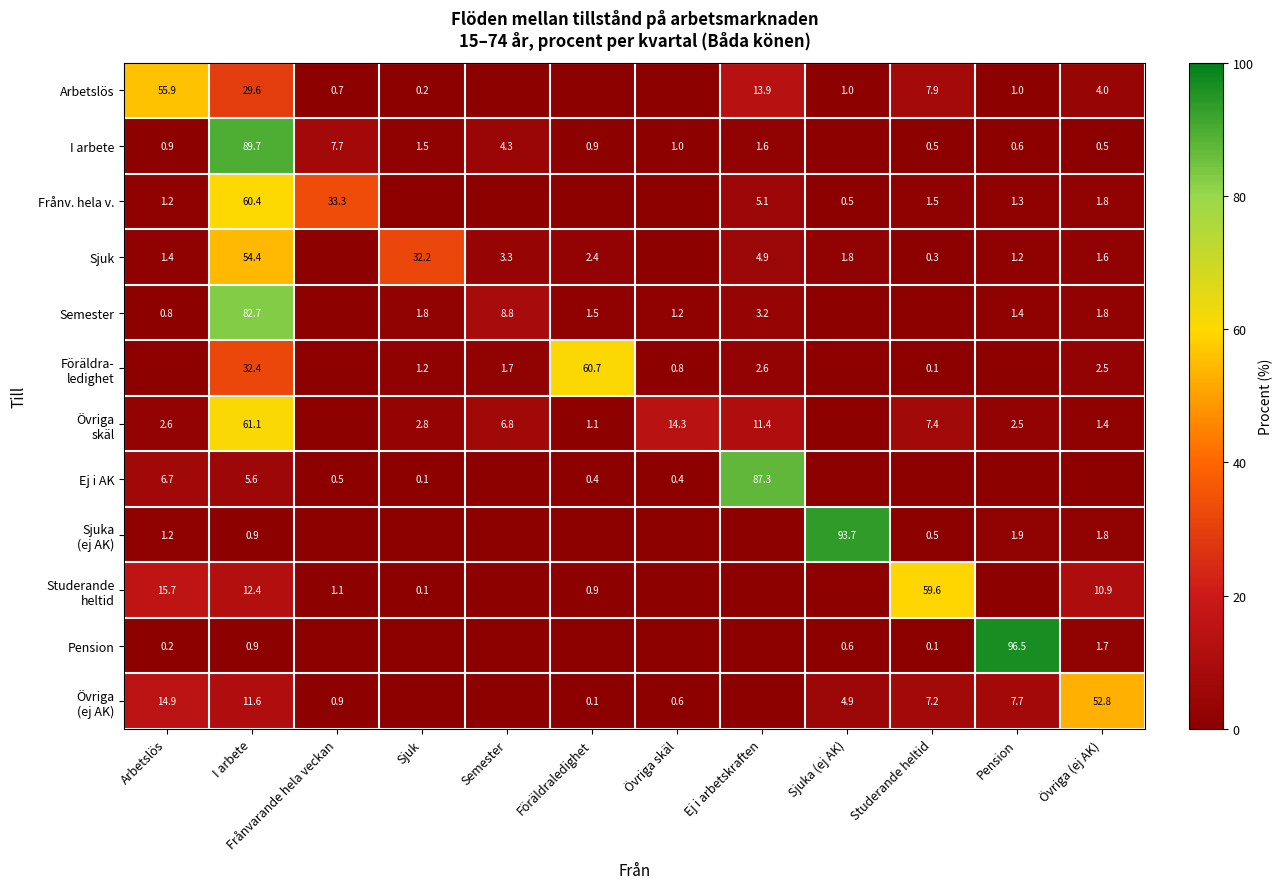

Is it true that Frånv. hela v. equals 48.7 at Frånvarande hela veckan?

False